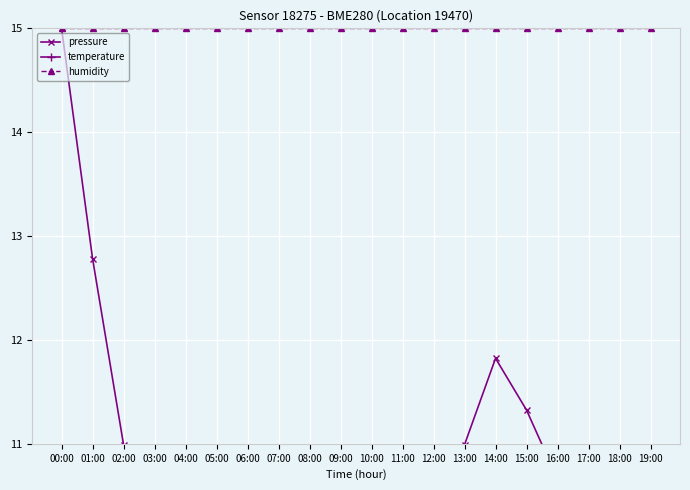

True or false: temperature and humidity cross at least once.

False